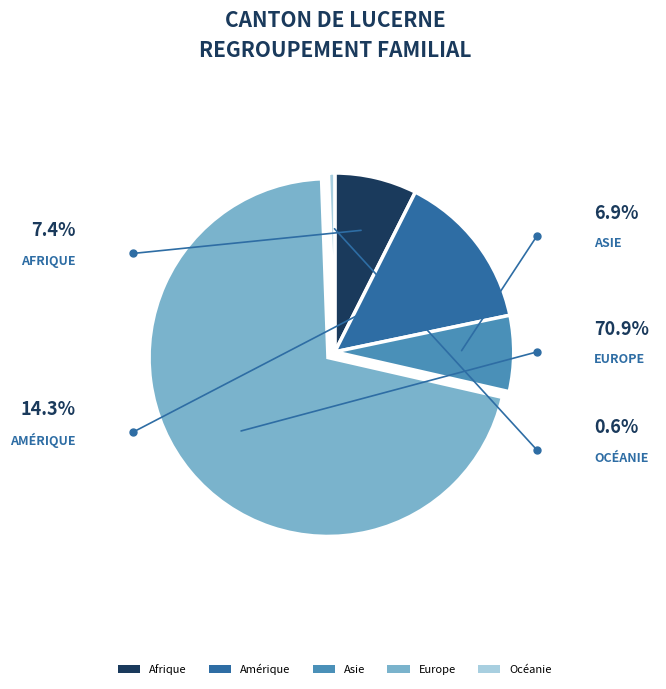

Is it true that Afrique is 7% of the pie?

True